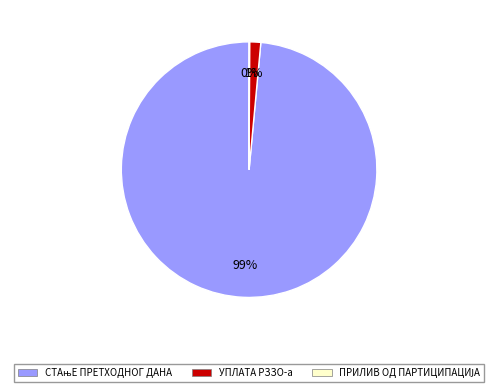

Is there any slice that represents more than half of the pie?

Yes